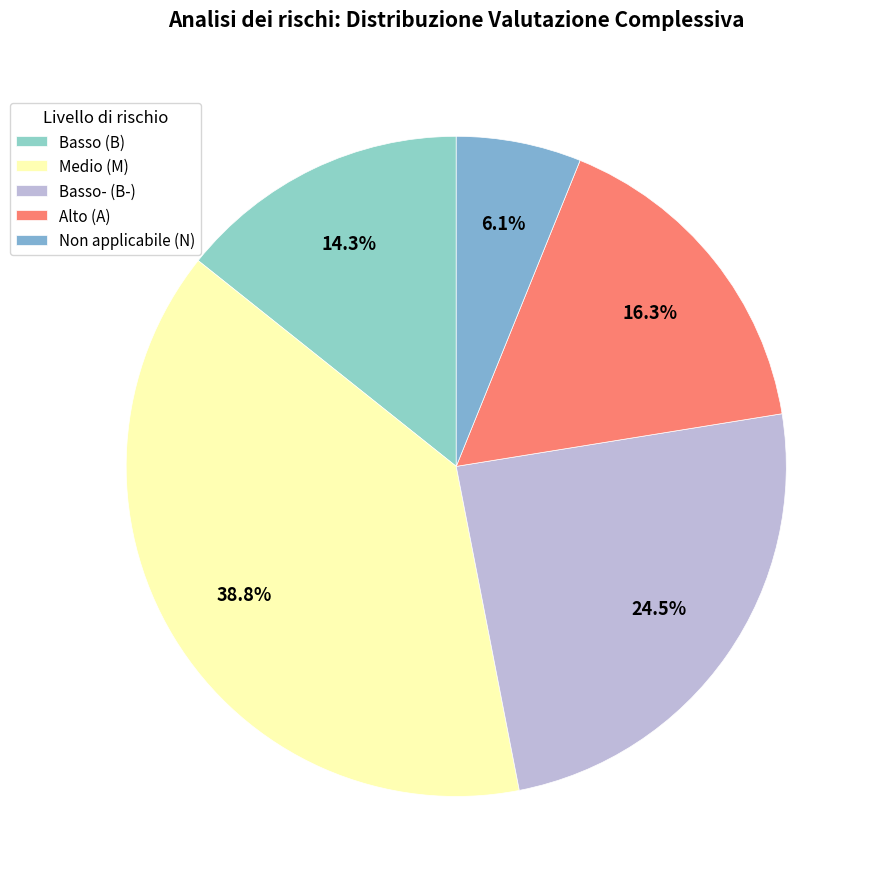

Rank the categories by value from lowest to highest.

Non applicabile (N), Basso (B), Alto (A), Basso- (B-), Medio (M)